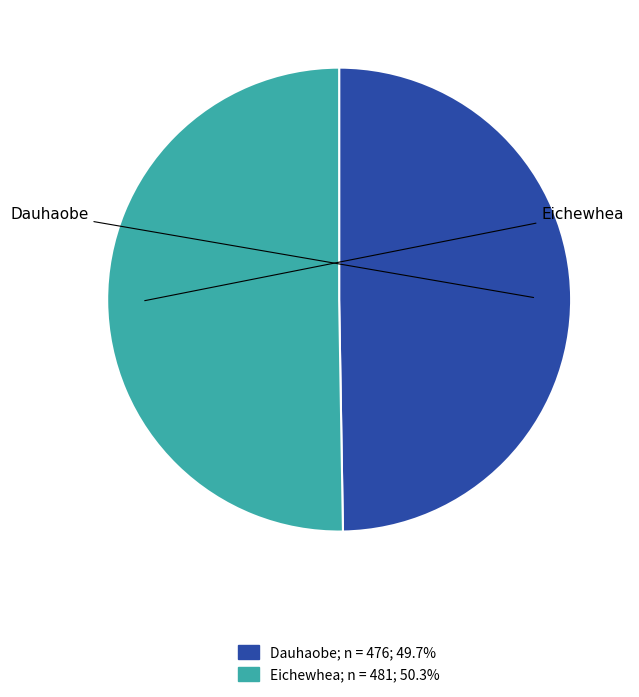

Which category accounts for the majority?

Eichewhea